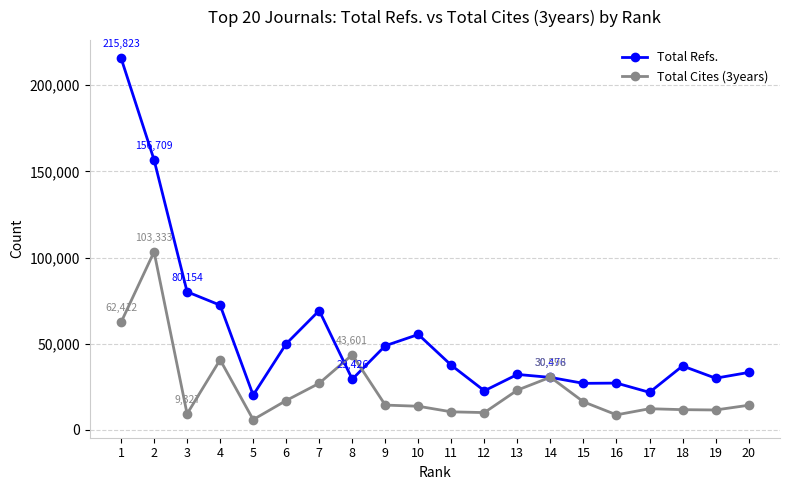

What is the lowest value of the Total Refs. series?

20192